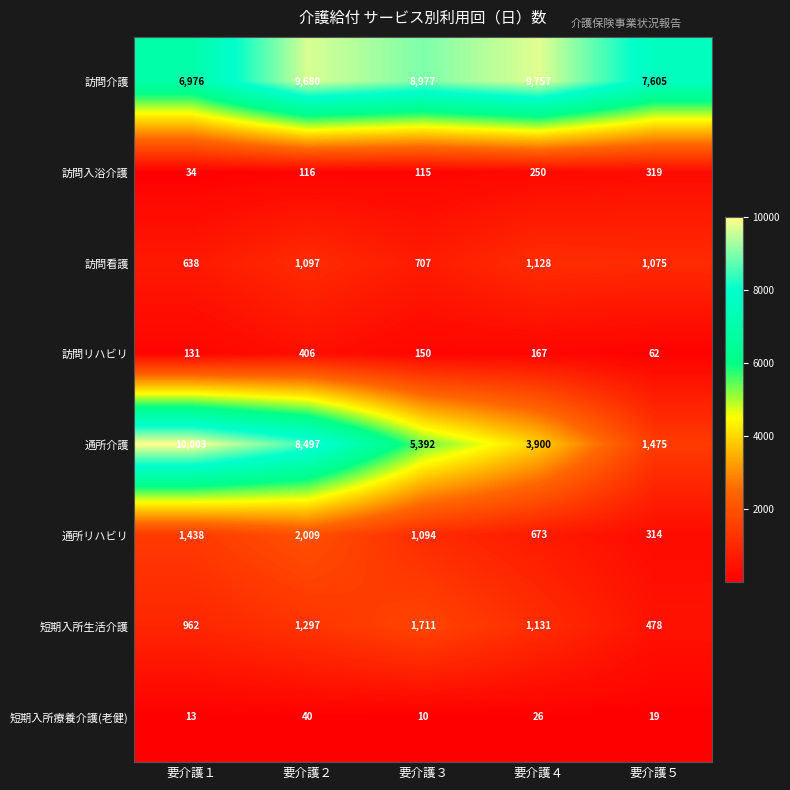

Count the number of categories in the chart.

5